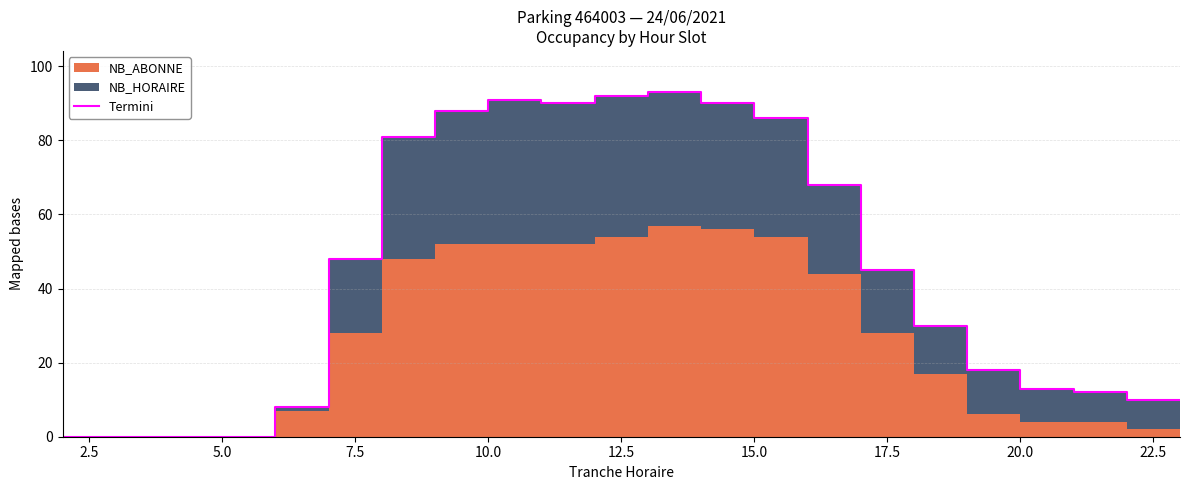

Which has a higher value, 7.5 or 0.0?

7.5